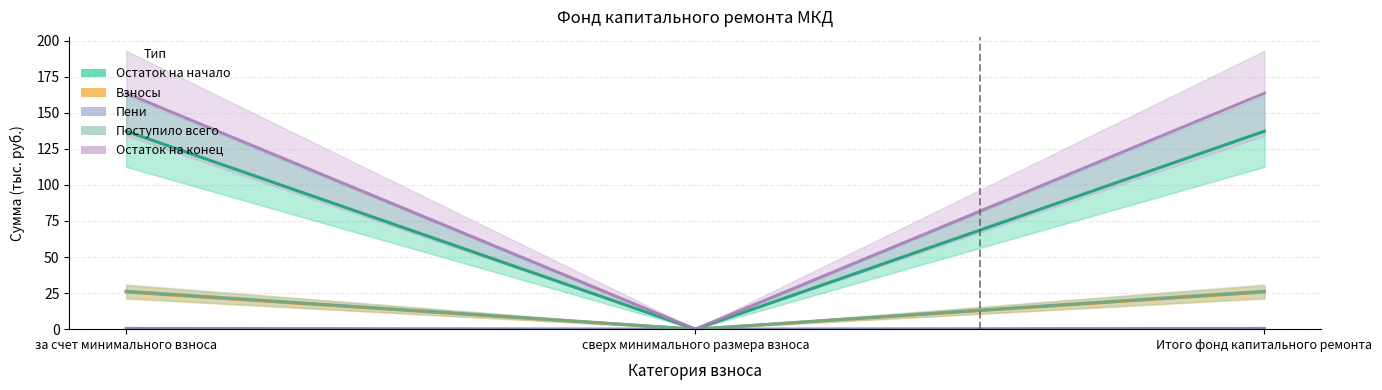

List the labels in order of Остаток на начало value, largest first.

за счет минимального взноса, Итого фонд капитального ремонта, сверх минимального размера взноса